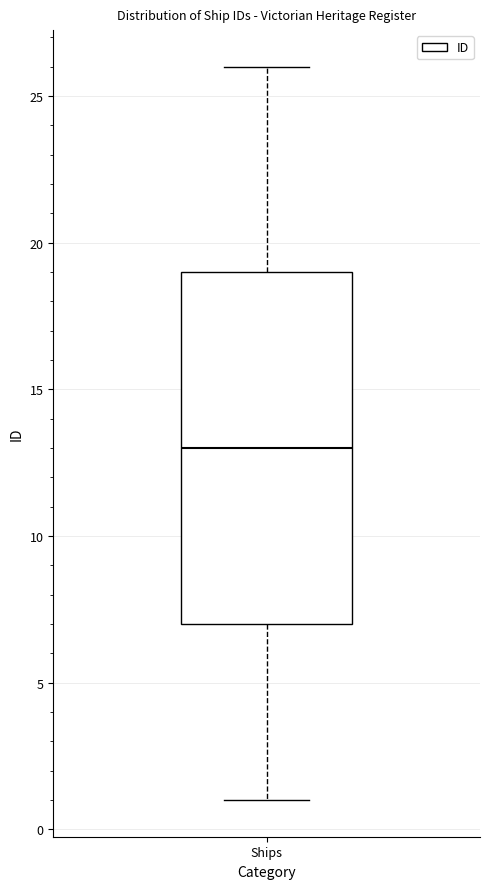

Where does the upper whisker of the box for Ships end on the y-axis? The values are not printed on the chart, so give them approximately, as read against the axis.

26